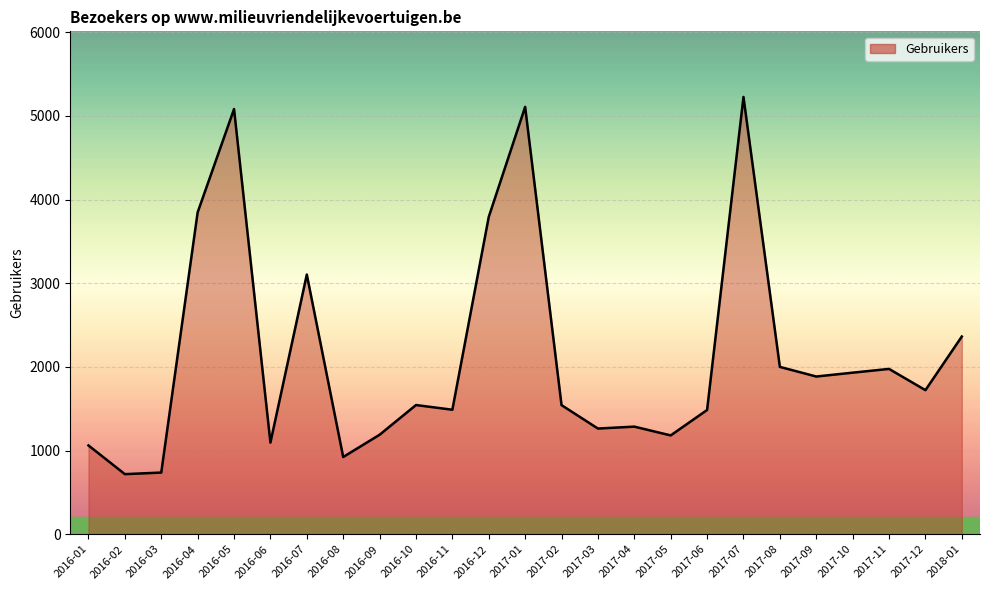

What is the ratio of the value at 2016-01 to the value at 2018-01?

0.4